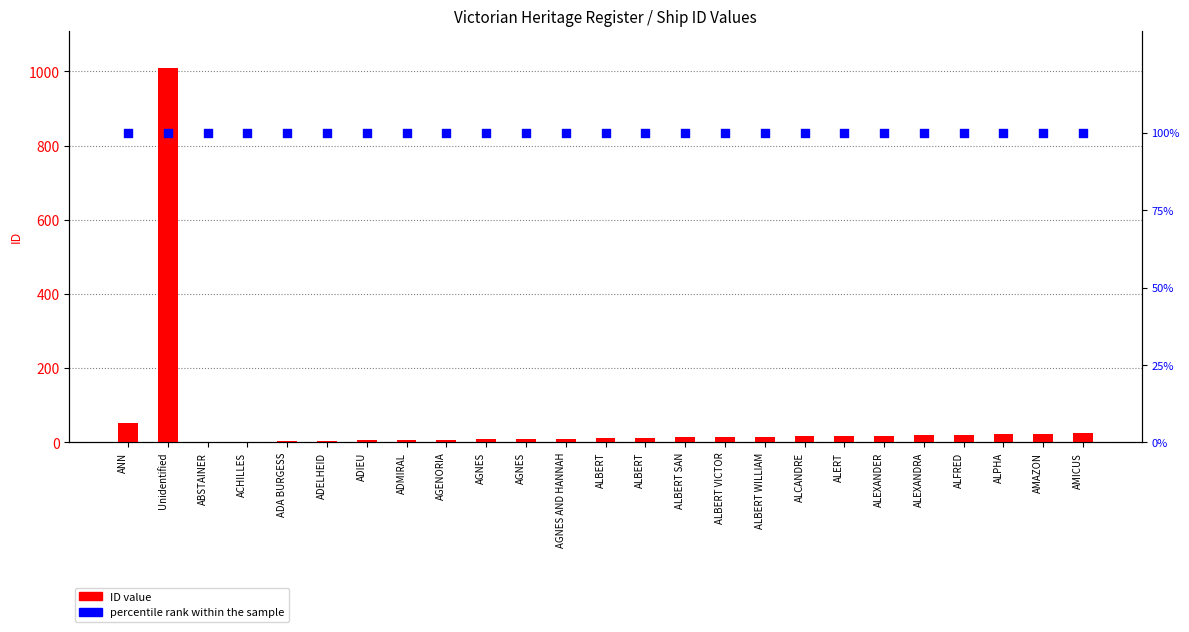

Which series contains the lowest Y value?

ID value